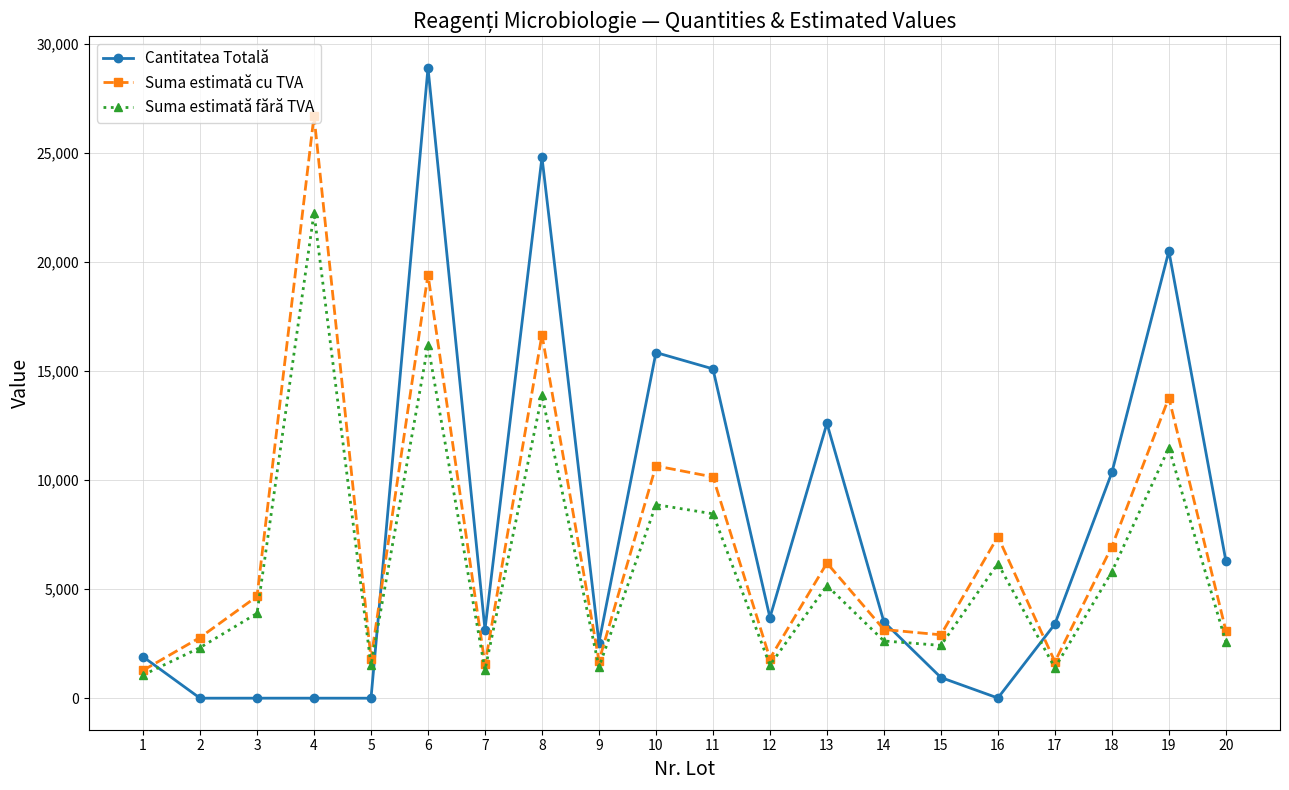

What is the total value across all series at 12?

7037.4